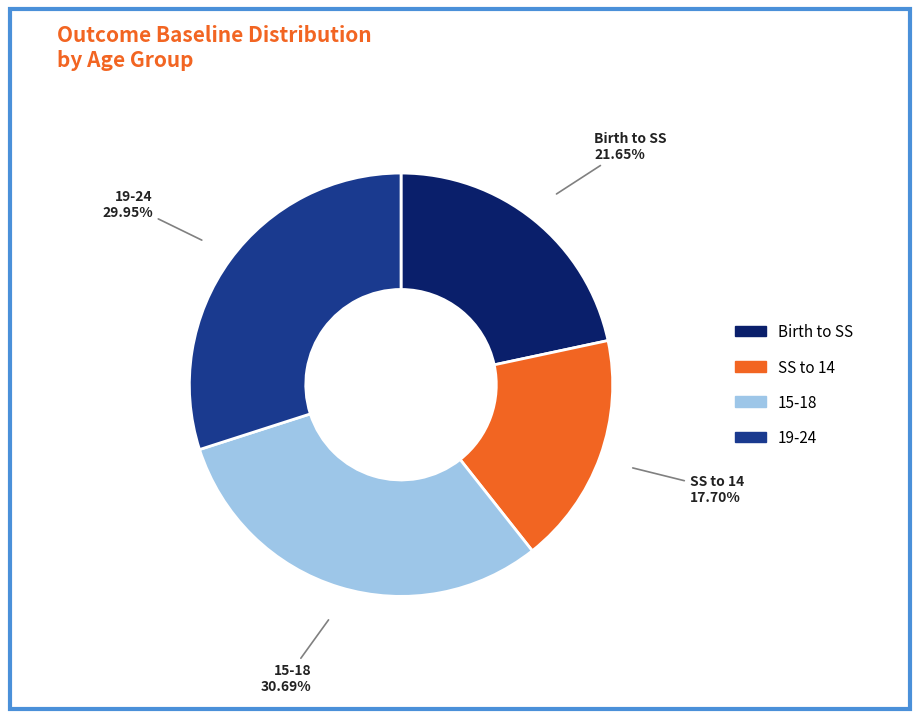

To the nearest percent, what is the average slice percentage?

25%